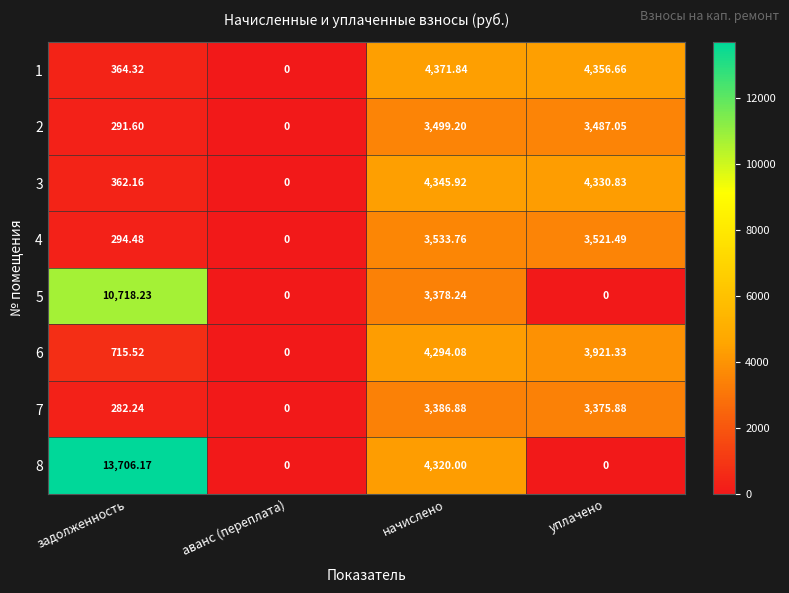

Which series has the largest total across all categories?

8